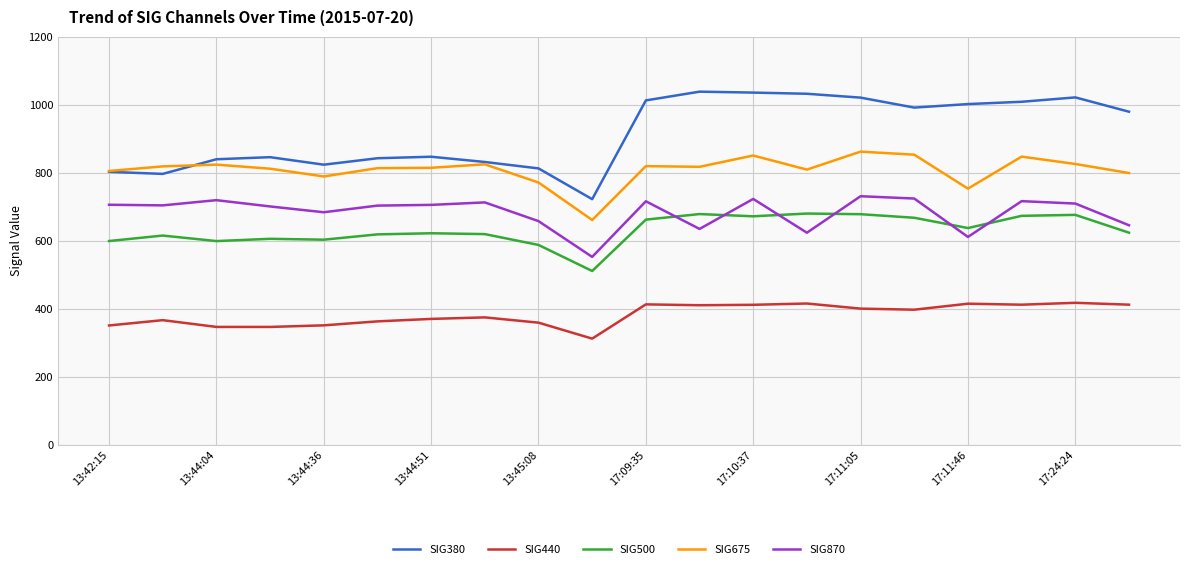

True or false: SIG380 and SIG440 intersect in this chart.

False